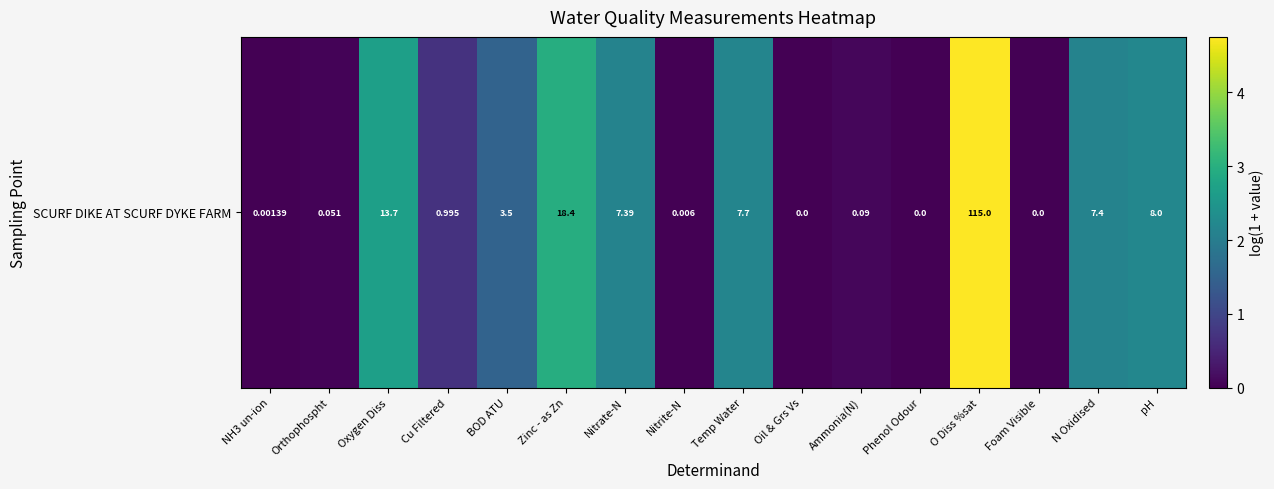

Reading left to right, extract all data points from this chart.

0.0	0.0	2.7	0.7	1.5	3.0	2.1	0.0	2.2	0.0	0.1	0.0	4.8	0.0	2.1	2.2